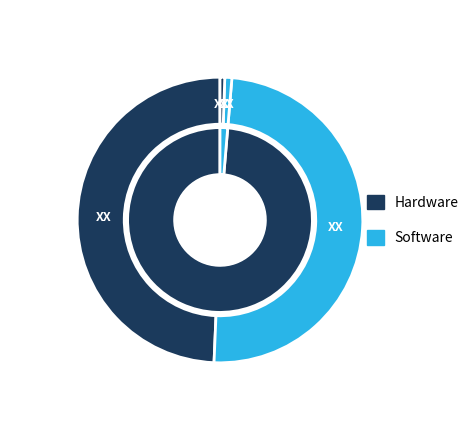

True or false: Widget 3 accounts for 1% of the total.

False